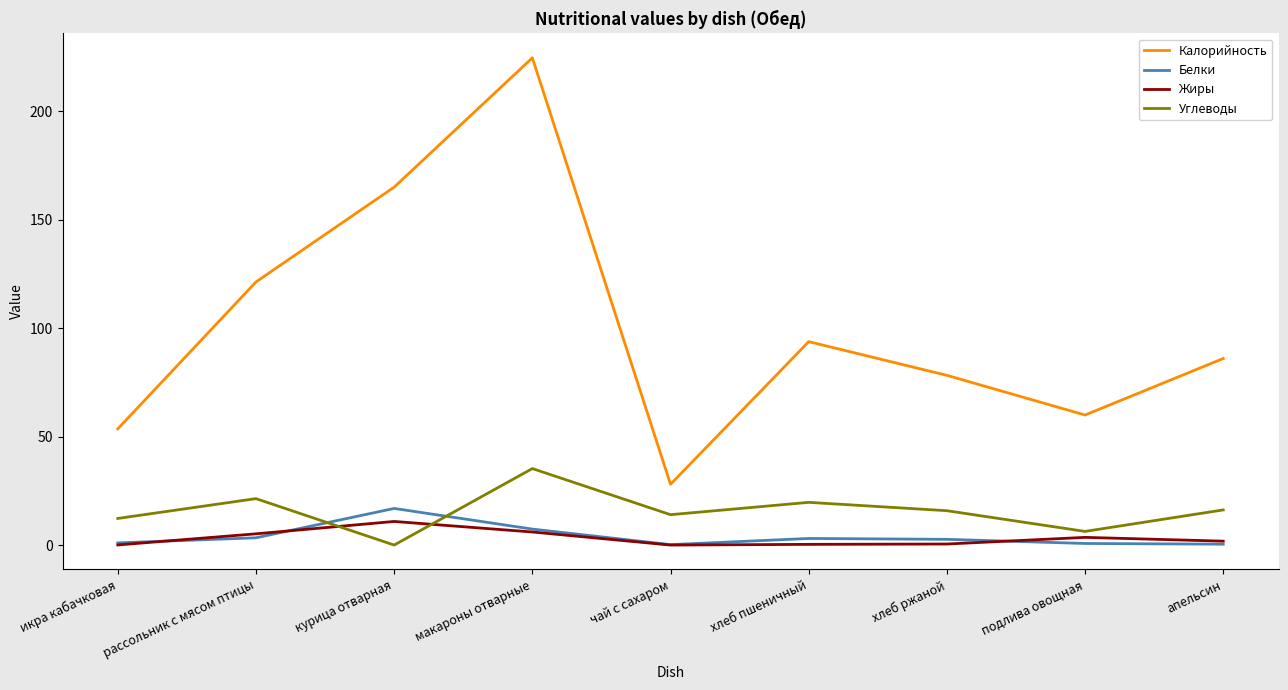

Where is Калорийность nearest to the value 126?

рассольник с мясом птицы